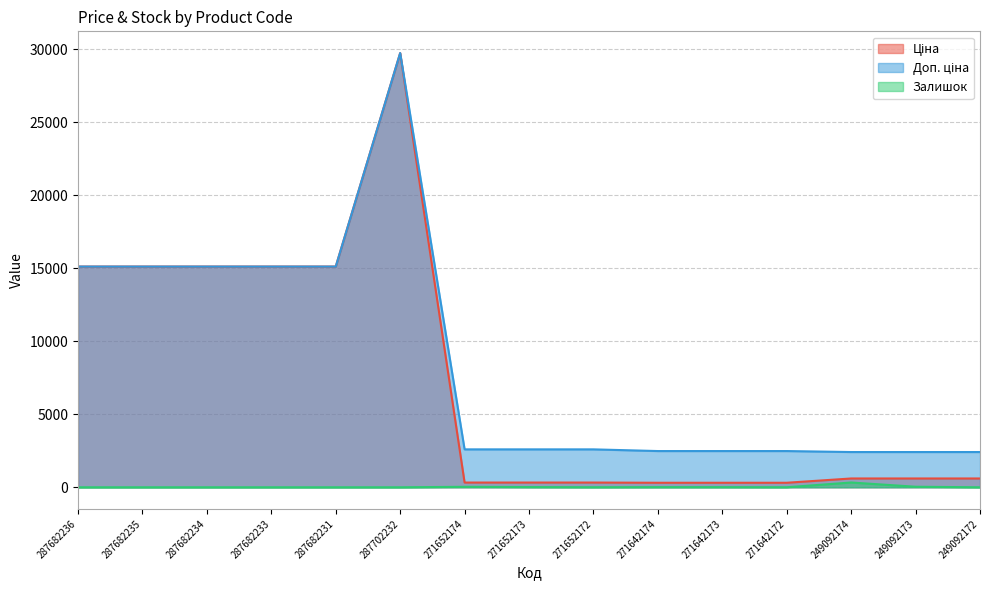

At which category does the chart reach its peak across all series?

287702232